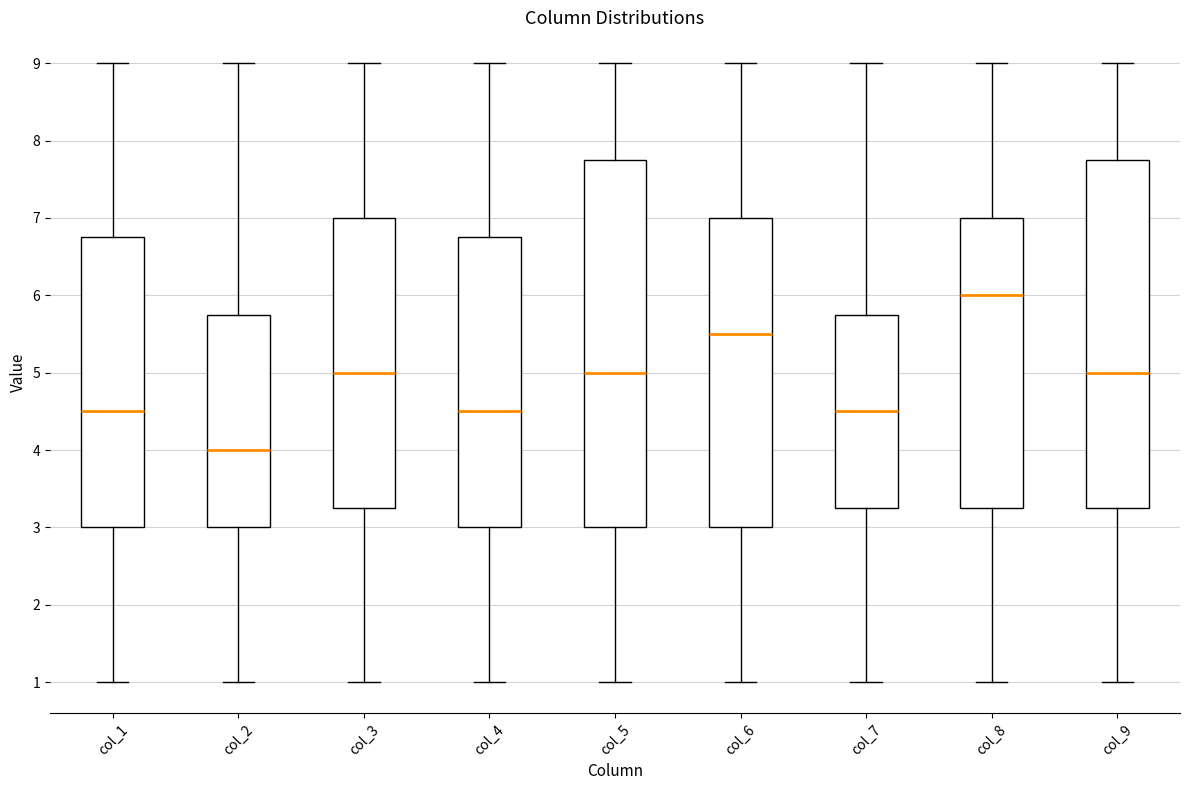

Reading left to right, read every box against the y-axis: the position of its median line, the range the box covers, and the ends of its whiskers. The values are not printed on the chart, so give them approximately, as read against the axis.

col_1: median 4.5, box 3.0 to 6.8, whiskers 1.0 to 9.0
col_2: median 4.0, box 3.0 to 5.8, whiskers 1.0 to 9.0
col_3: median 5.0, box 3.3 to 7.0, whiskers 1.0 to 9.0
col_4: median 4.5, box 3.0 to 6.8, whiskers 1.0 to 9.0
col_5: median 5.0, box 3.0 to 7.8, whiskers 1.0 to 9.0
col_6: median 5.5, box 3.0 to 7.0, whiskers 1.0 to 9.0
col_7: median 4.5, box 3.3 to 5.8, whiskers 1.0 to 9.0
col_8: median 6.0, box 3.3 to 7.0, whiskers 1.0 to 9.0
col_9: median 5.0, box 3.3 to 7.8, whiskers 1.0 to 9.0